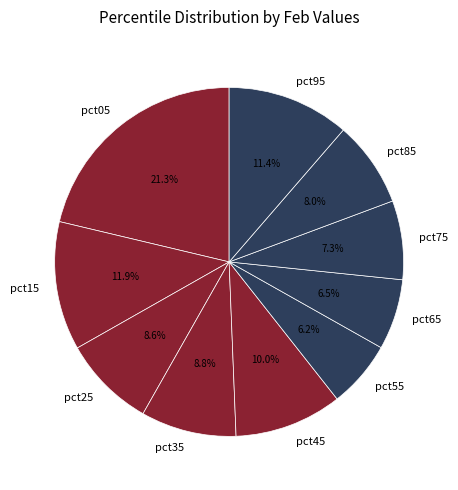

Between pct35 and pct15, which is larger?

pct15